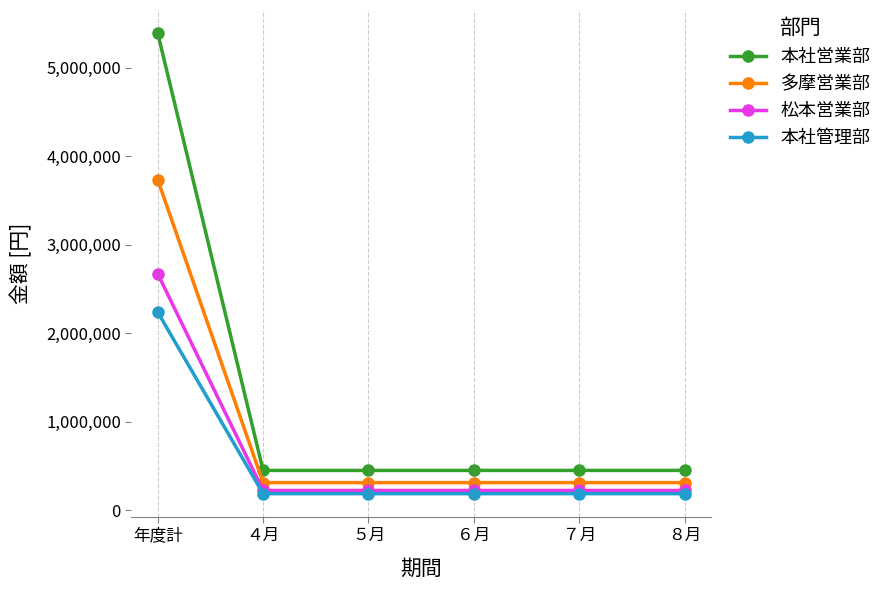

Read the 本社営業部 value at ４月, to the nearest 50.

449150